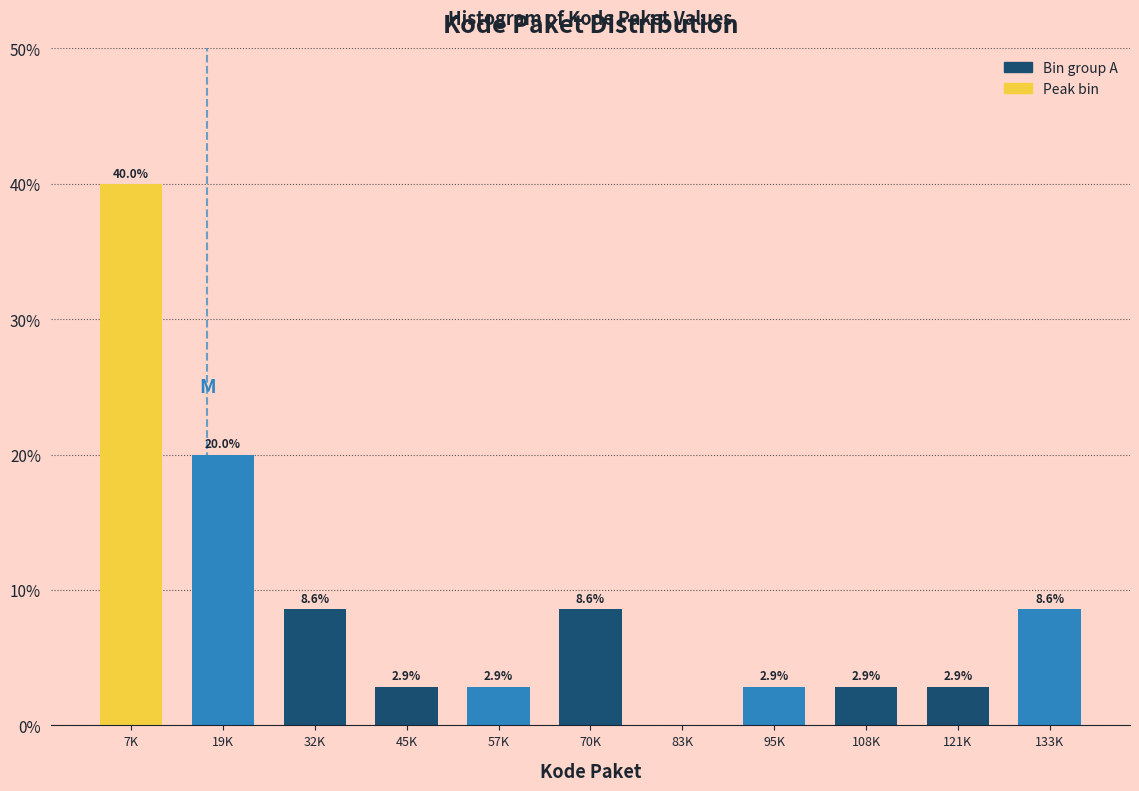

Reading left to right, extract all data points from this chart.

7K=40.0	19K=20.0	32K=8.6	45K=2.9	57K=2.9	70K=8.6	83K=0.0	95K=2.9	108K=2.9	121K=2.9	133K=8.6